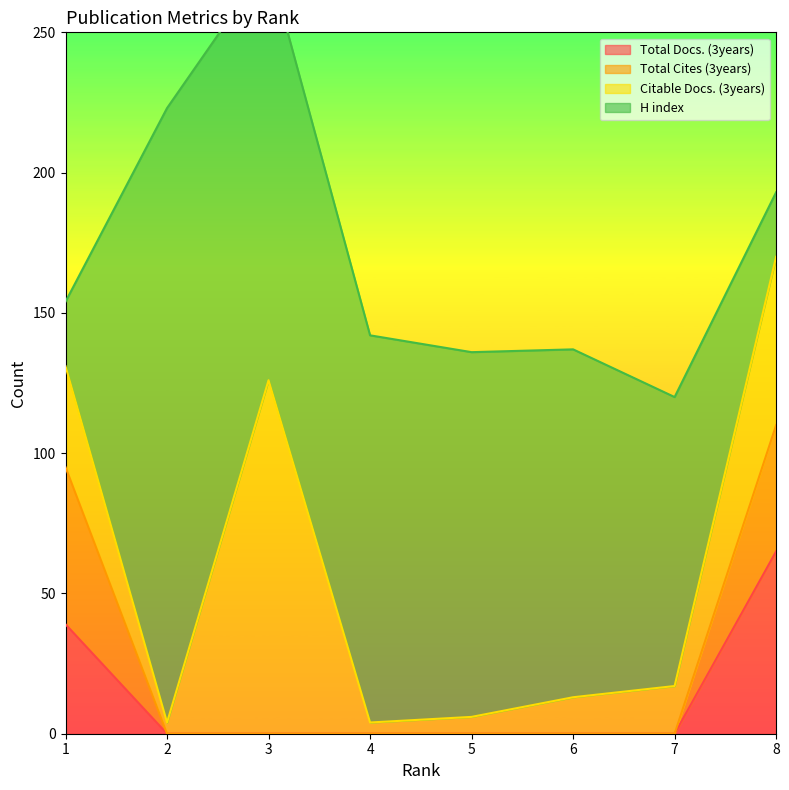

At which label does Total Docs. (3years) reach its peak?

8